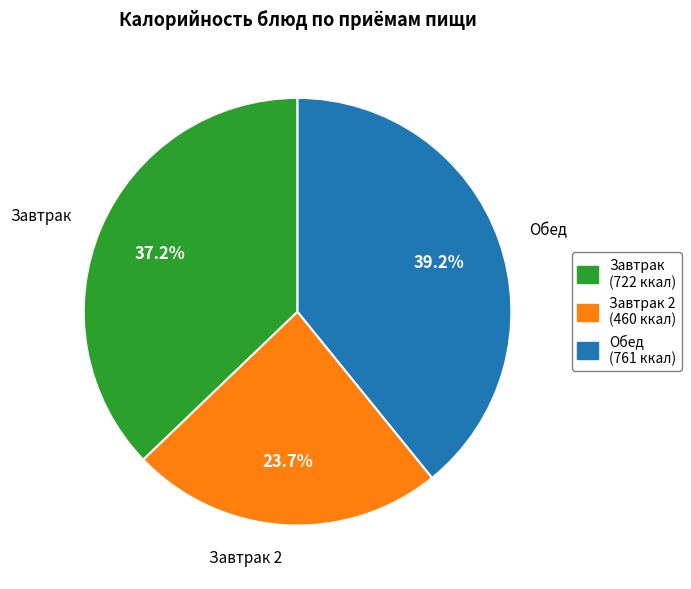

Is there a majority slice in this chart?

No